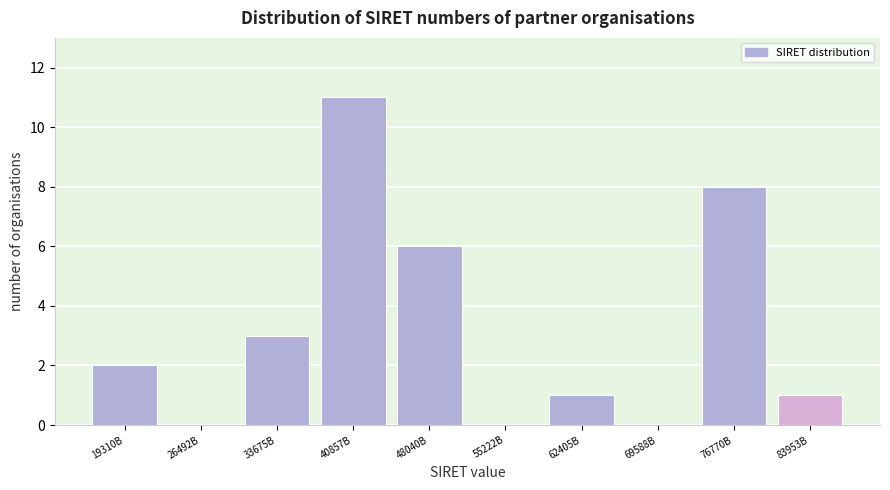

Reading left to right, list all the values displayed in this chart.

19310B=2	26492B=0	33675B=3	40857B=11	48040B=6	55222B=0	62405B=1	69588B=0	76770B=8	83953B=1